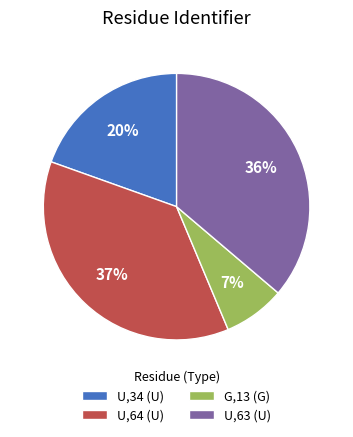

Does U,34 represent more than half of the total?

No